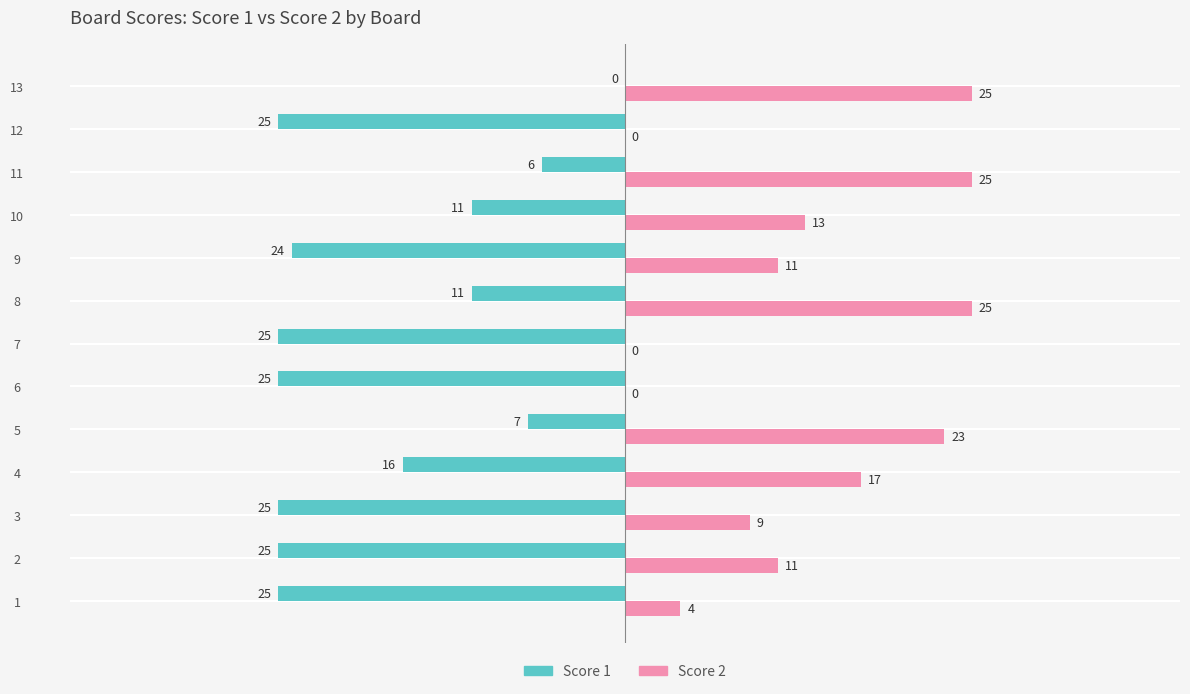

The value of Score 2 at 4 is 5. True or false?

False